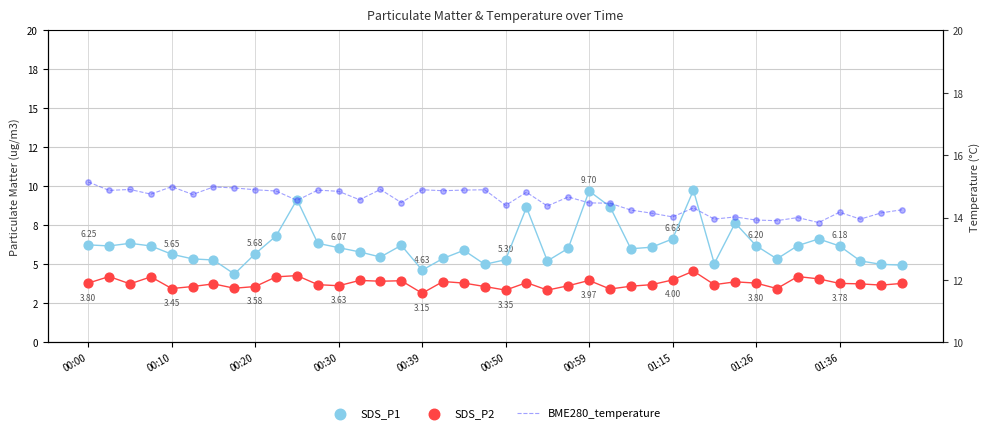

Which series has the largest total across all categories?

BME280_temperature